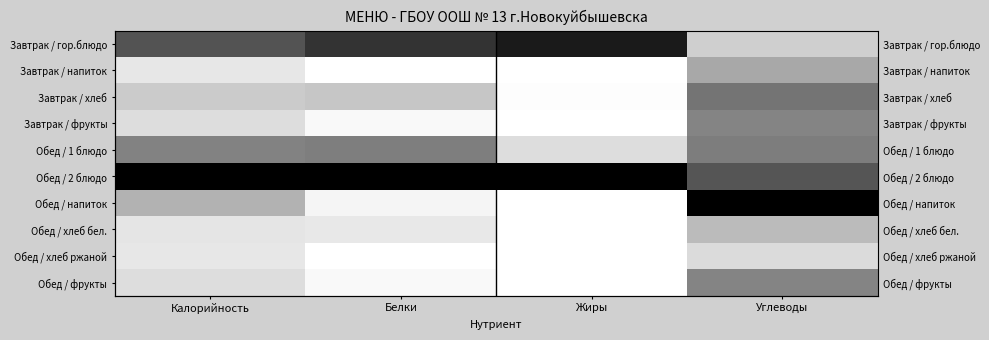

Is the value of Обед / хлеб ржаной at Белки greater than the value of Обед / напиток at Белки?

No